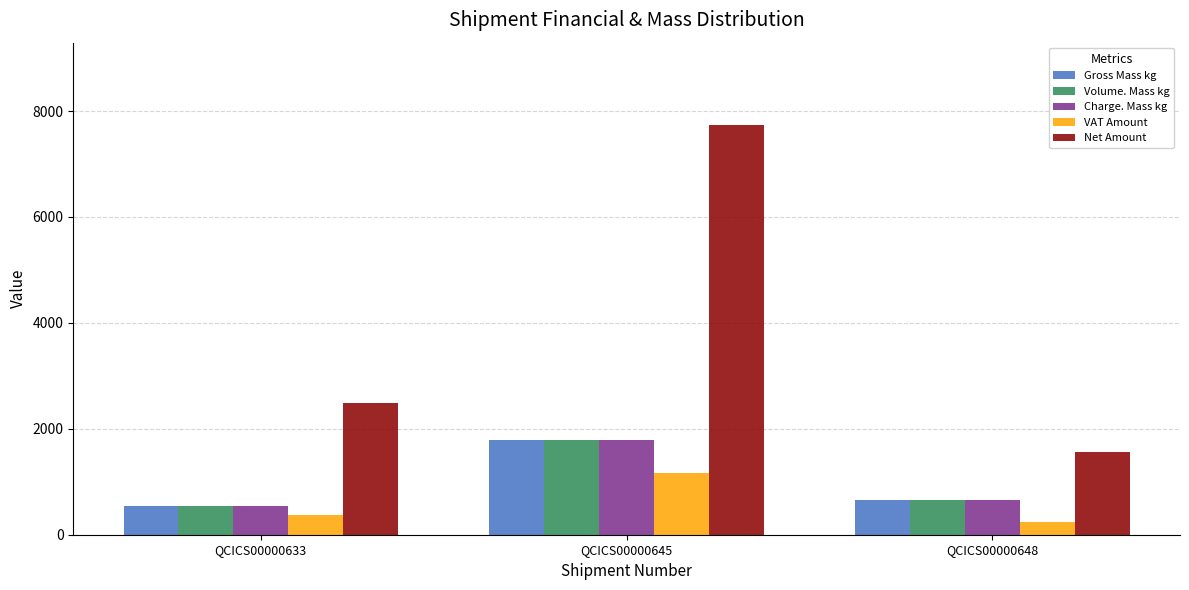

How many bars are there in each group?

5